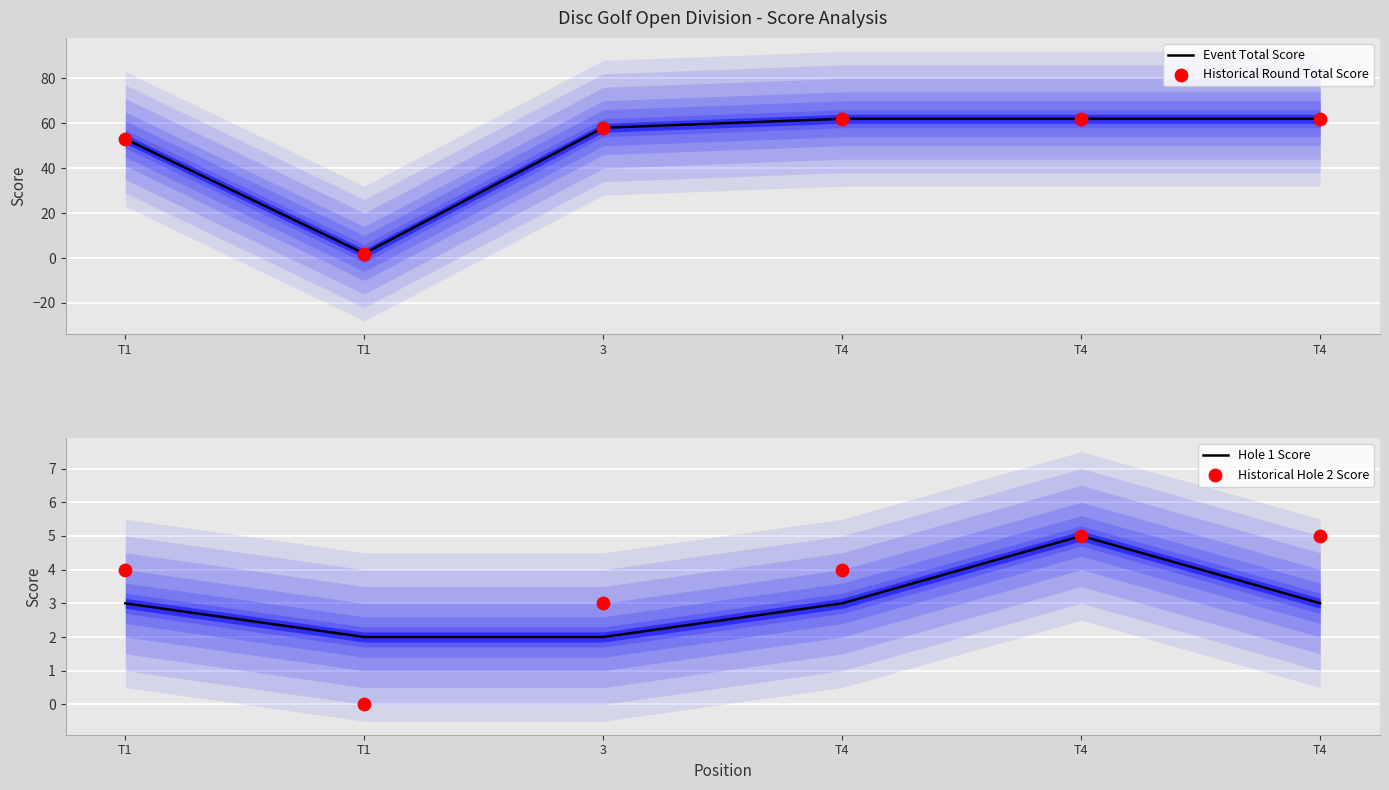

Which series has the largest total across all categories?

Event Total Score